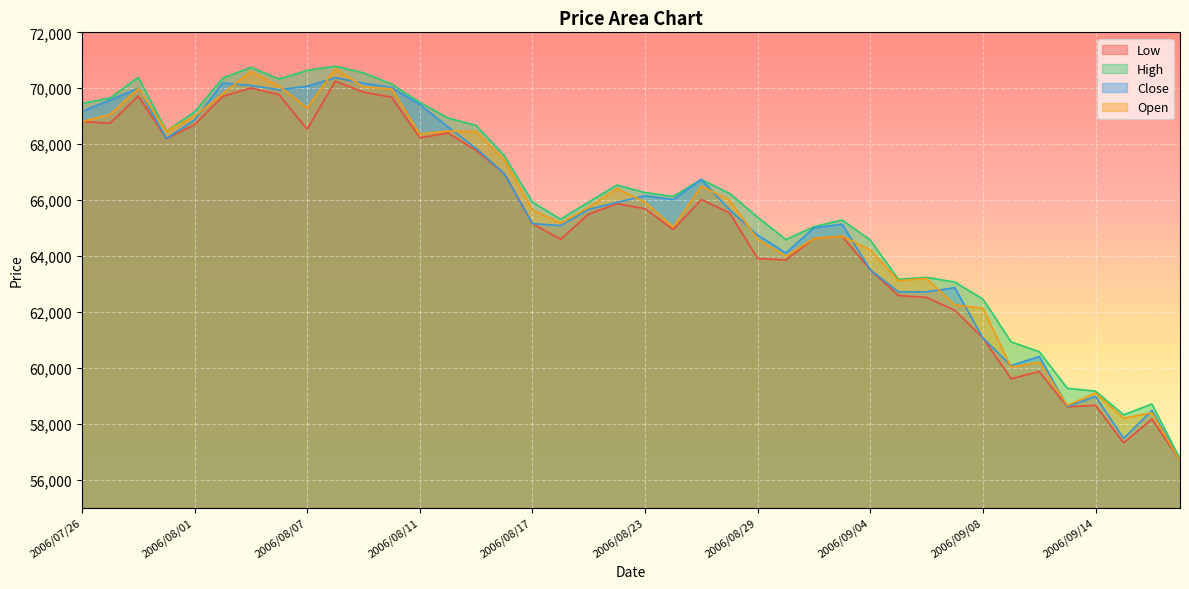

What is the total value across all series at 2006/08/01?

275720